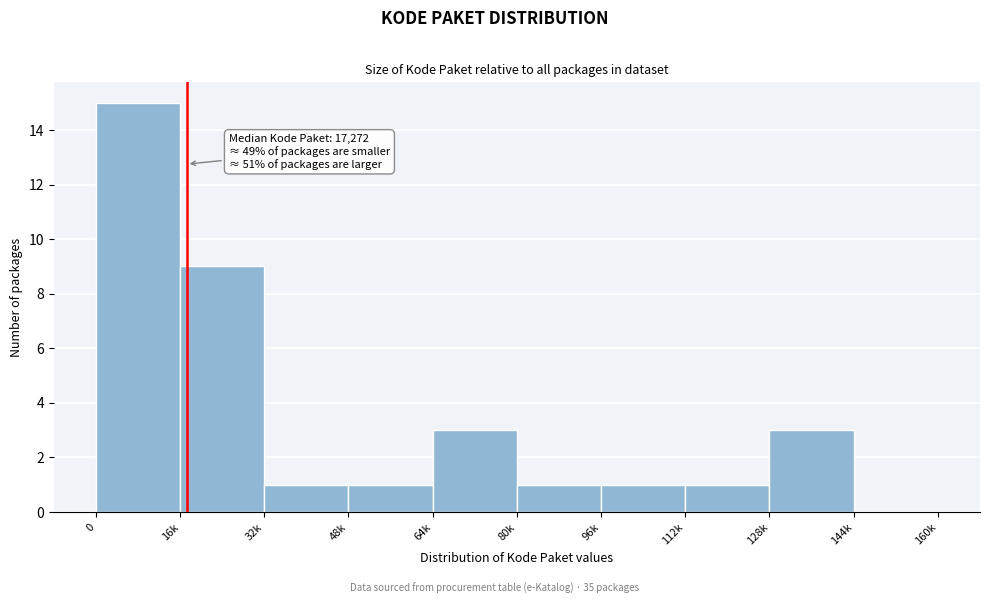

Reading left to right, what are all the values shown in this chart?

0=15	16k=9	32k=1	48k=1	64k=3	80k=1	96k=1	112k=1	128k=3	144k=0